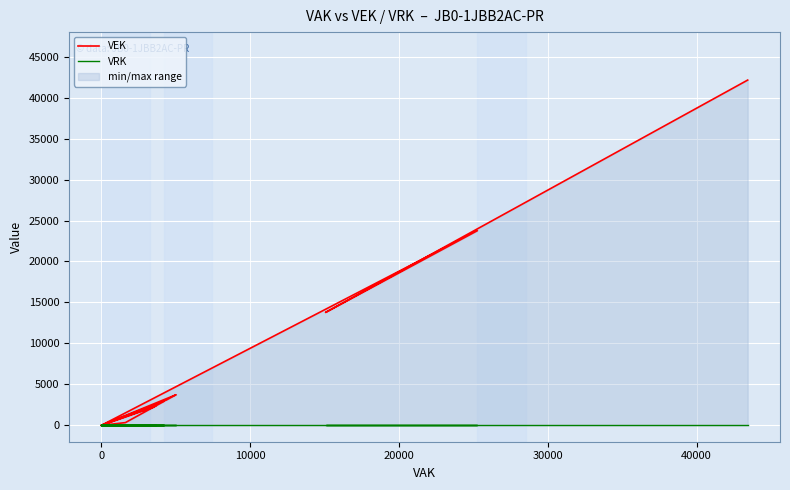

Reading right to left, transcribe all the data shown in this chart.

VEK: 42146	42146	29521	29521	13782	13782	23760	23760	23760	23760	0	333	333	2404	2404	0	2912	2912	2189	2189	2189	2189	0	3083	3083	3739	3739	0
VRK: 0	0	0	0	0	0	0	0	0	0	0	0	0	0	0	0	0	0	0	0	0	0	0	0	0	0	0	0